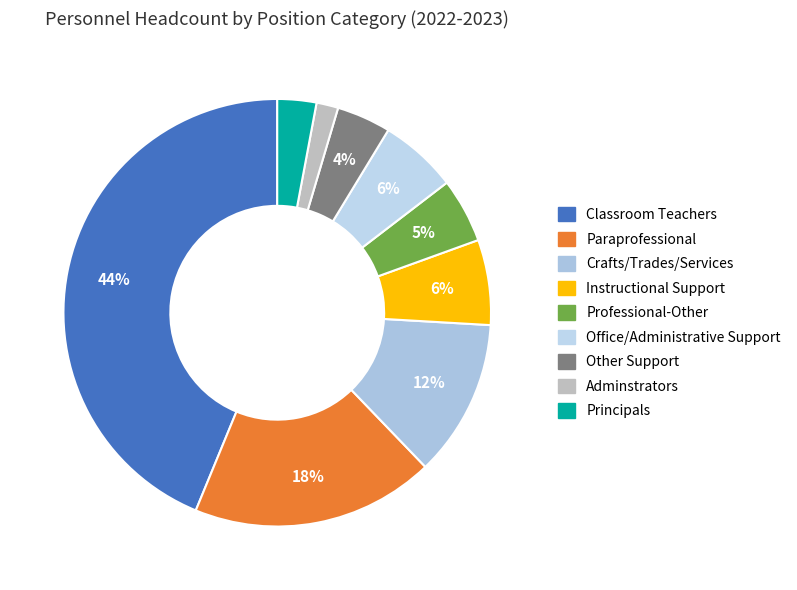

Which has a higher value, Adminstrators or Other Support?

Other Support